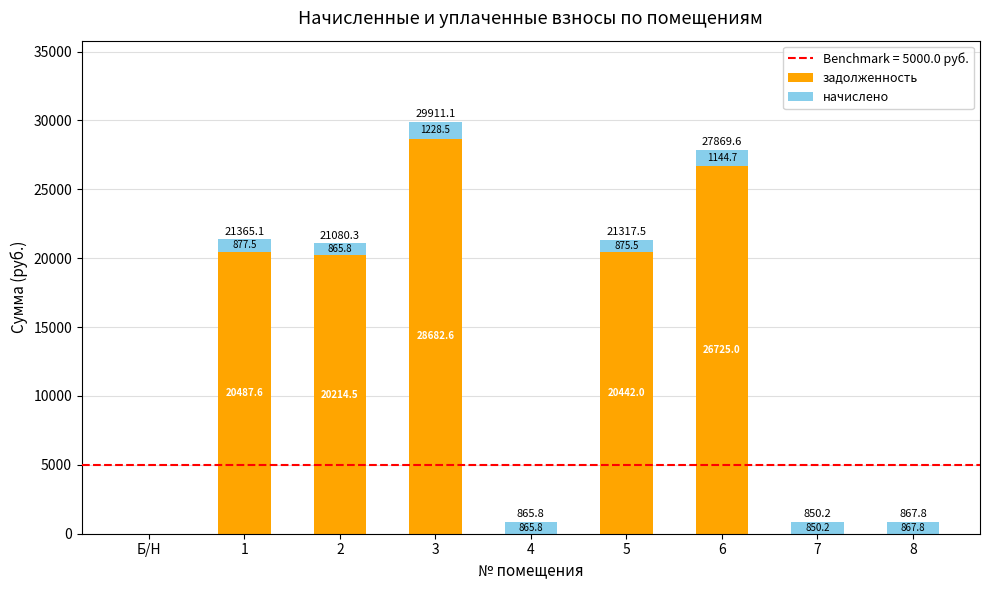

The задолженность series shows 39444.6 at 6. True or false?

False